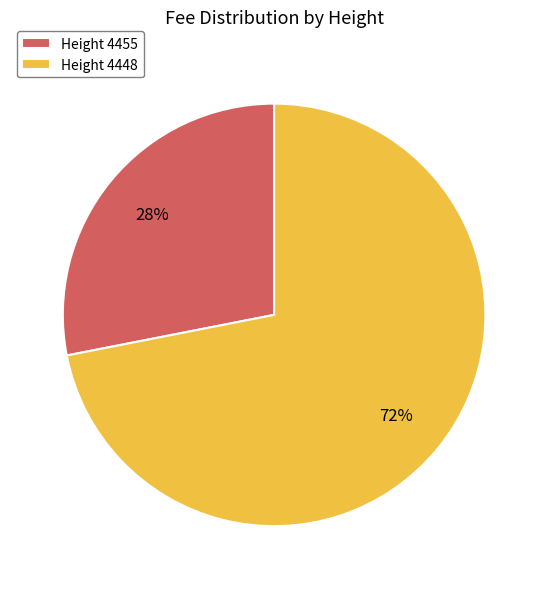

Does Height 4448 represent more than half of the total?

Yes